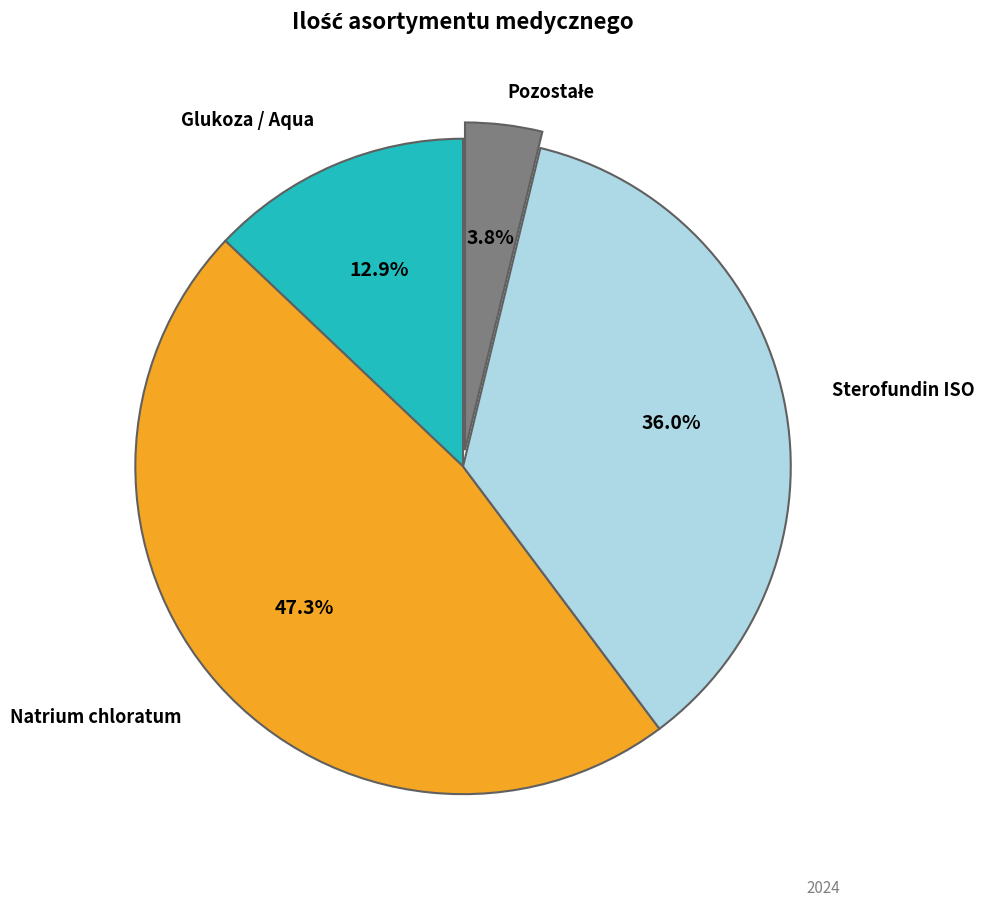

Combined, what portion of the pie is Sterofundin ISO and Glukoza / Aqua?

48.9%